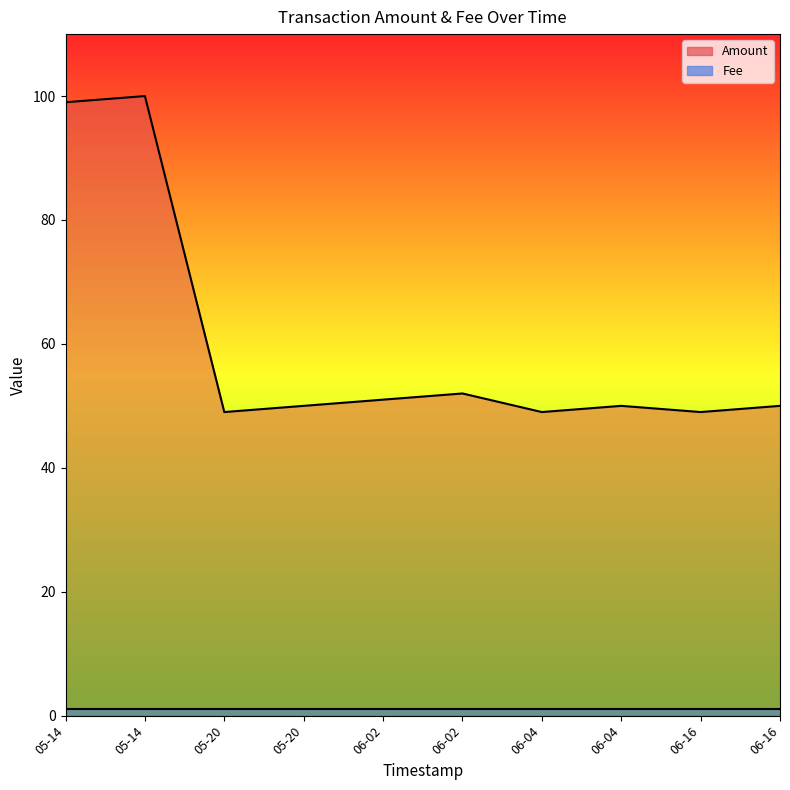

What is the change in value from 05-14 to 06-02?

-47